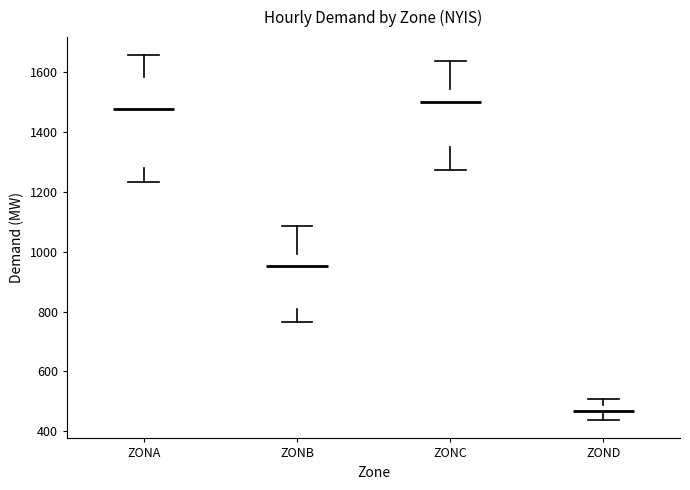

Where is the lower edge of the box for ZONA on the y-axis? The values are not printed on the chart, so give them approximately, as read against the axis.

1280